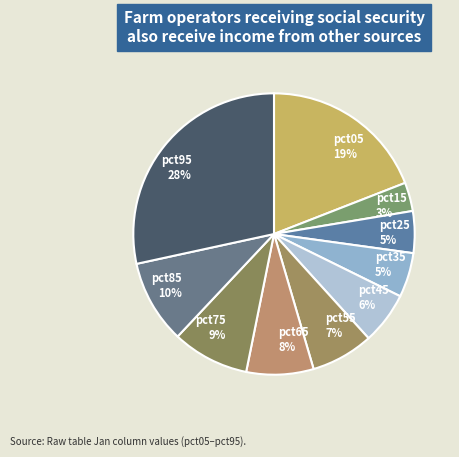

To the nearest percent, what portion does pct45 represent?

6%